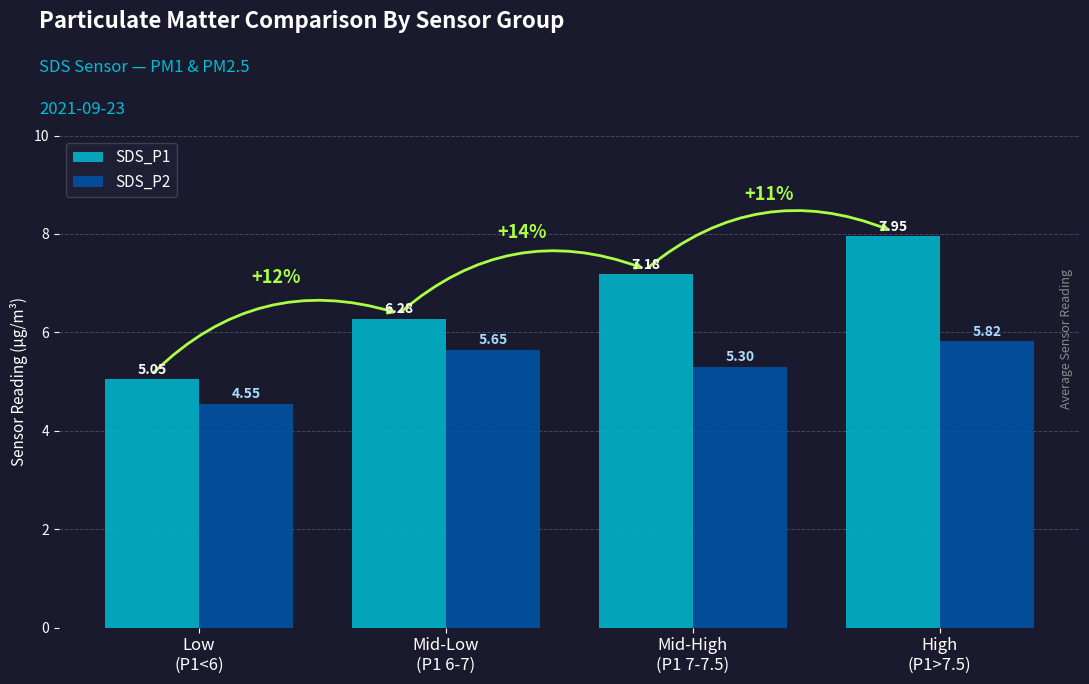

List the series in order of their peak value, highest first.

SDS_P1, SDS_P2